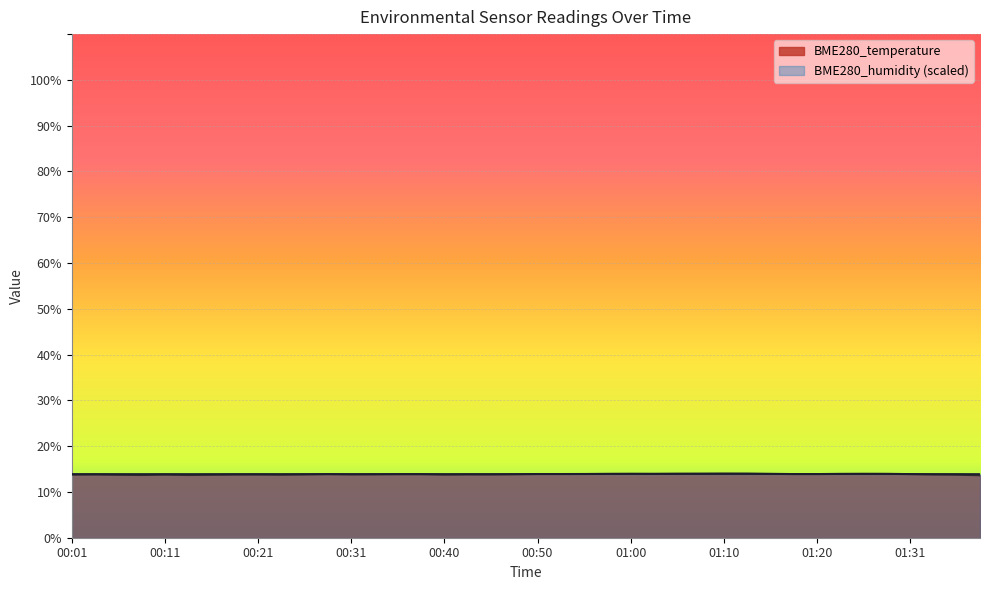

What is the sum of all values?

554.3